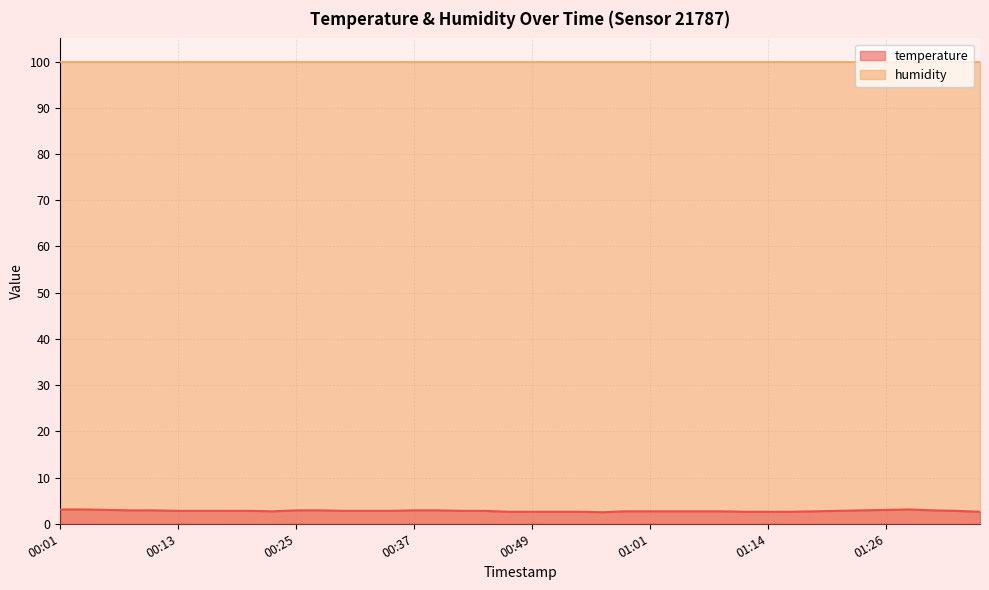

Rank the categories by value from highest to lowest.

00:01, 00:03, 01:28, 00:05, 01:26, 00:08, 00:10, 00:25, 00:27, 00:37, 00:40, 01:23, 01:31, 00:13, 00:15, 00:18, 00:20, 00:30, 00:32, 00:35, 00:42, 00:44, 01:21, 01:33, 00:23, 00:59, 01:01, 01:04, 01:06, 01:09, 01:18, 00:47, 00:49, 00:52, 00:54, 01:11, 01:14, 01:16, 01:35, 00:57